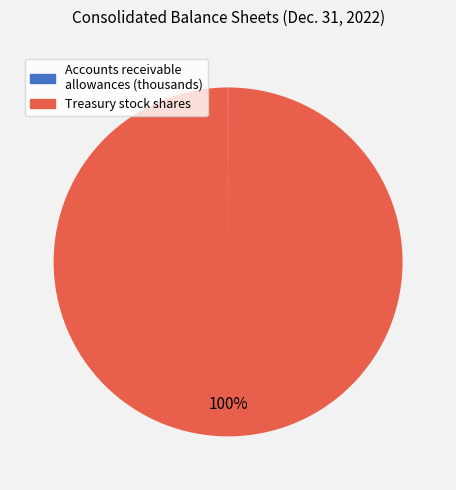

Which category accounts for the majority?

Treasury stock shares